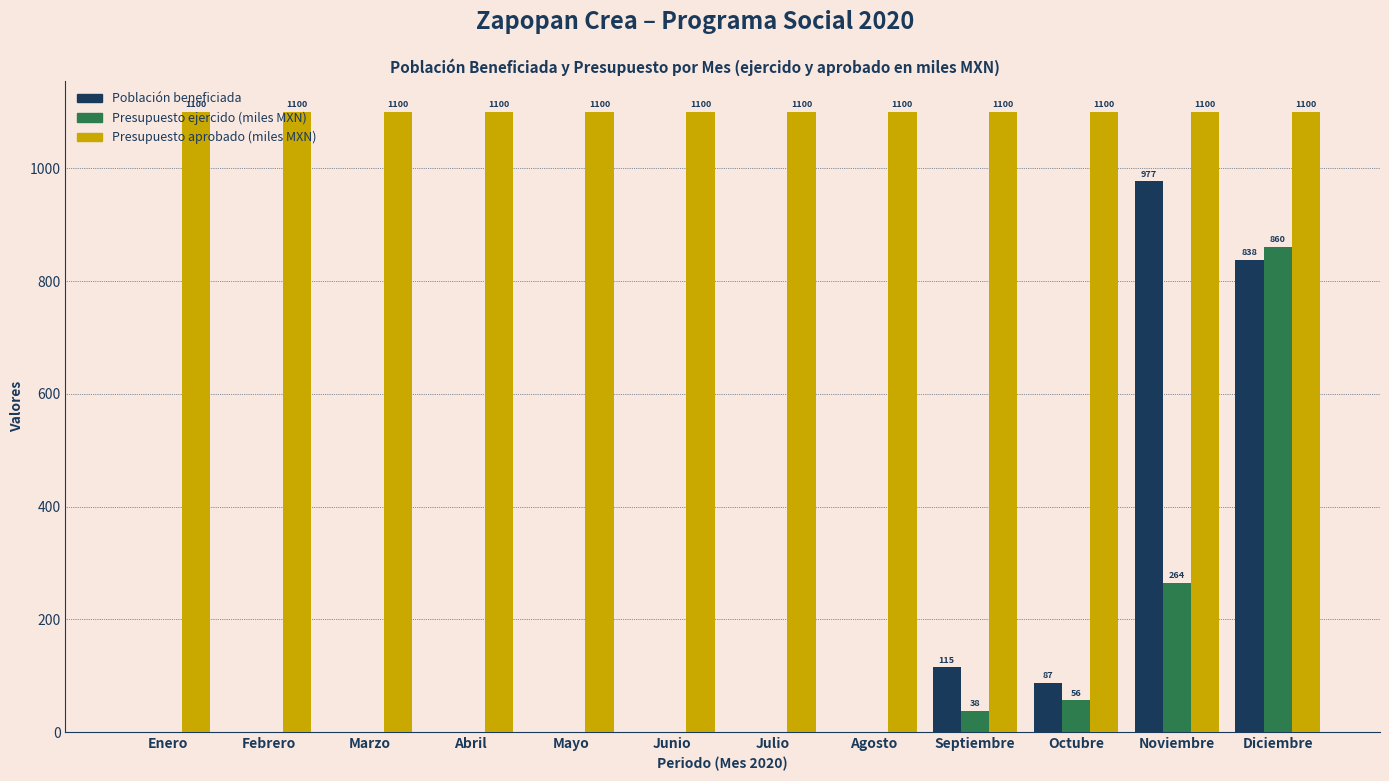

Where is Presupuesto ejercido (miles MXN) nearest to the value 430?

Noviembre